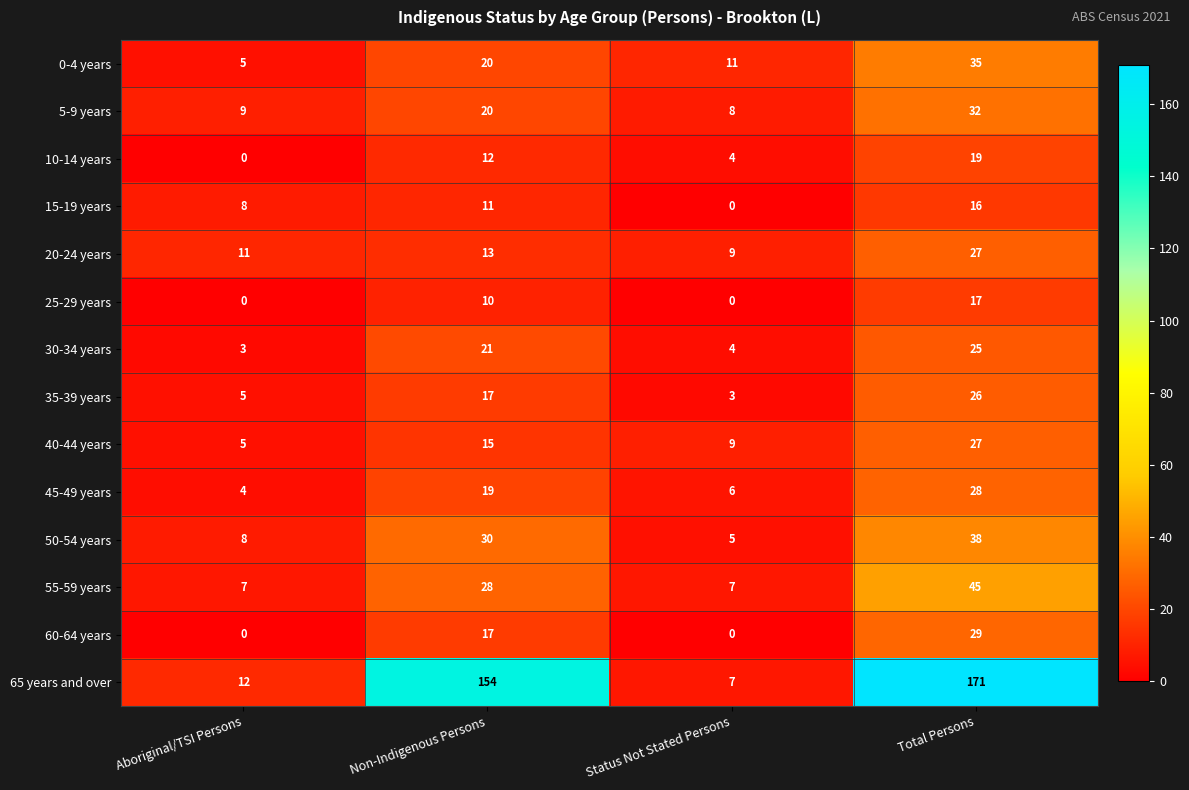

At which label does 30-34 years reach its minimum?

Aboriginal/TSI Persons